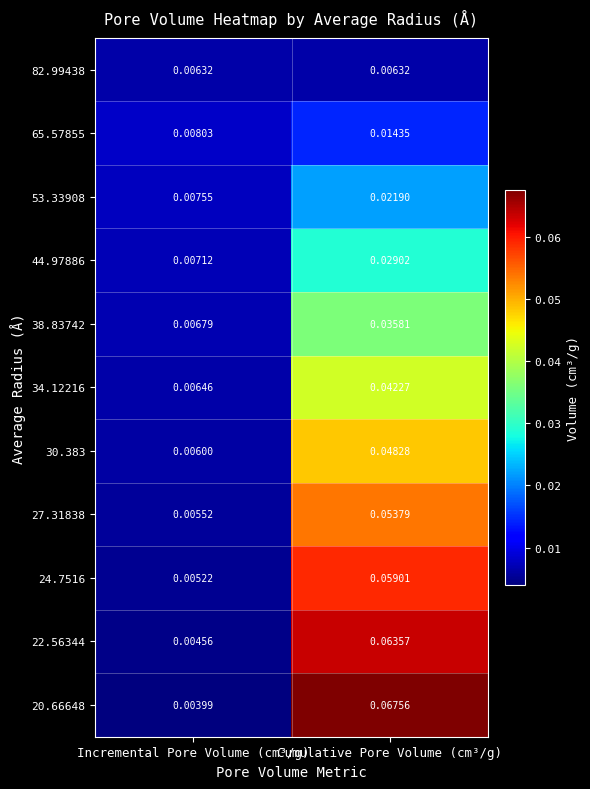

At which label does 38.83742 reach its peak?

Cumulative Pore Volume (cm³/g)